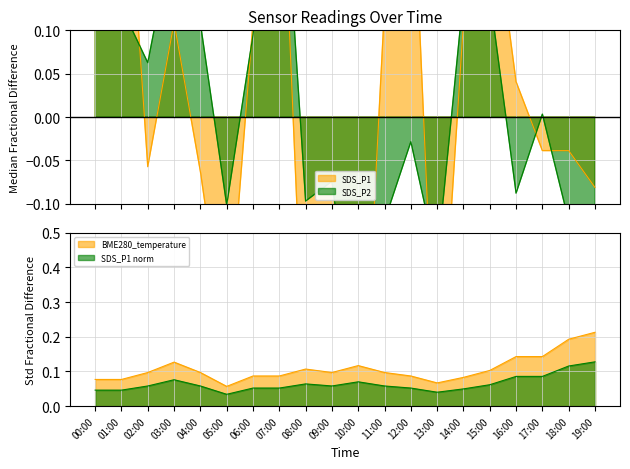

Does the chart have visible grid lines?

Yes